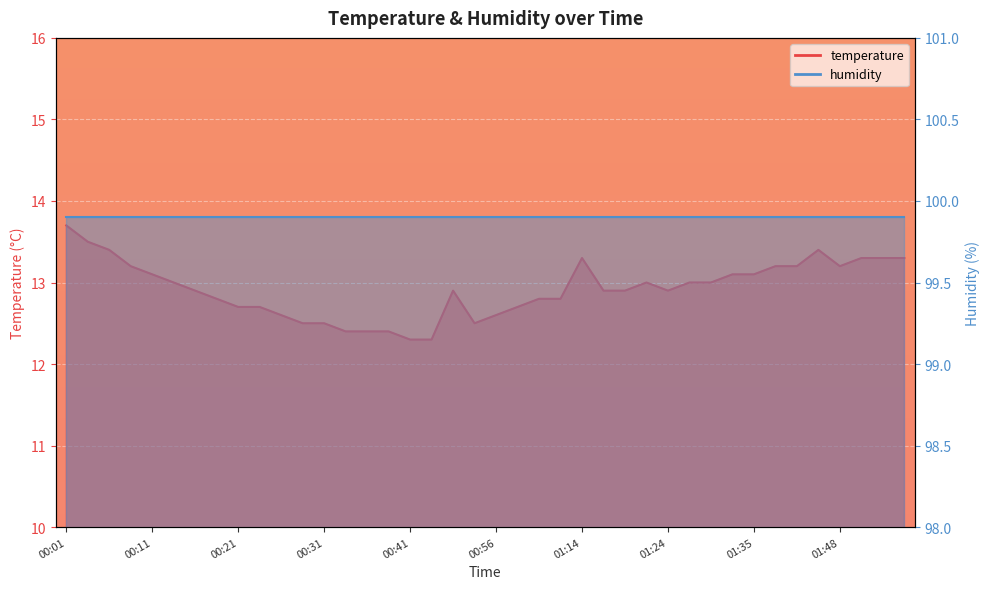

What is the smallest value displayed?

12.3